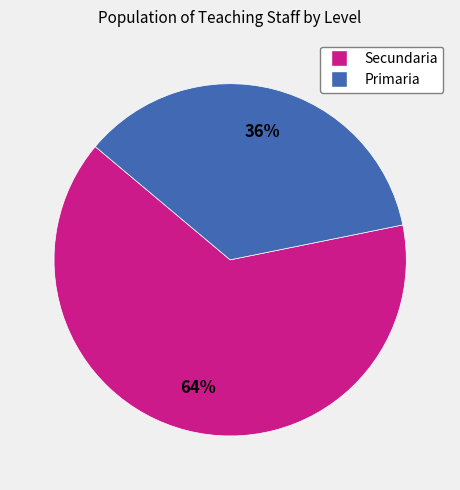

Does any single category account for the majority?

Yes